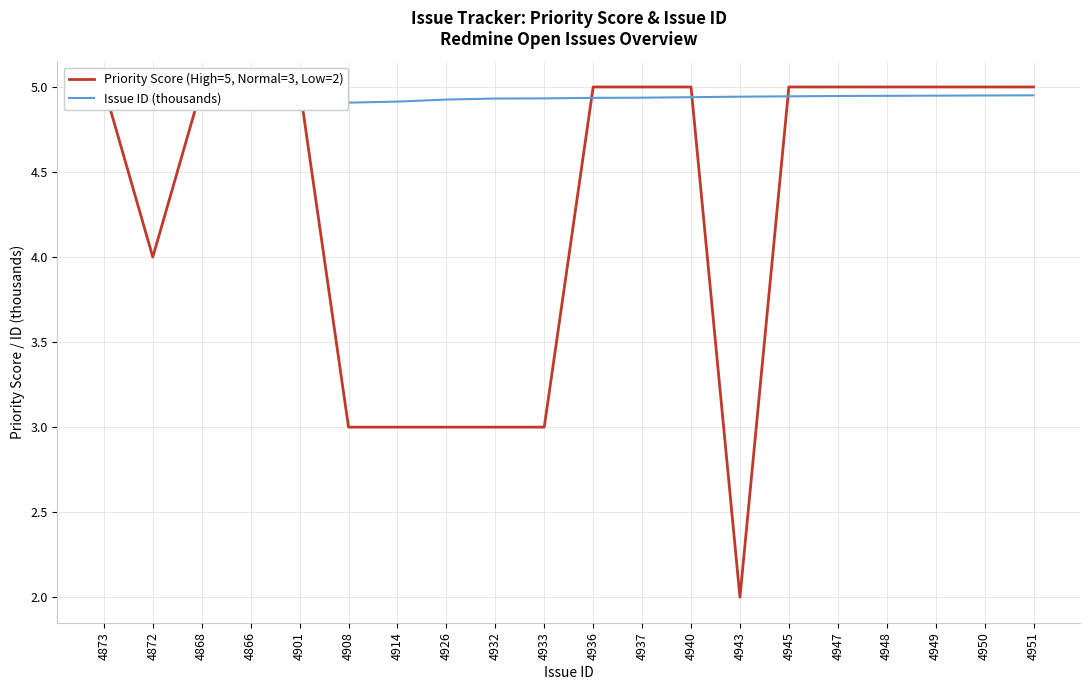

How many interior local valleys does the Issue ID (thousands) series have?

1